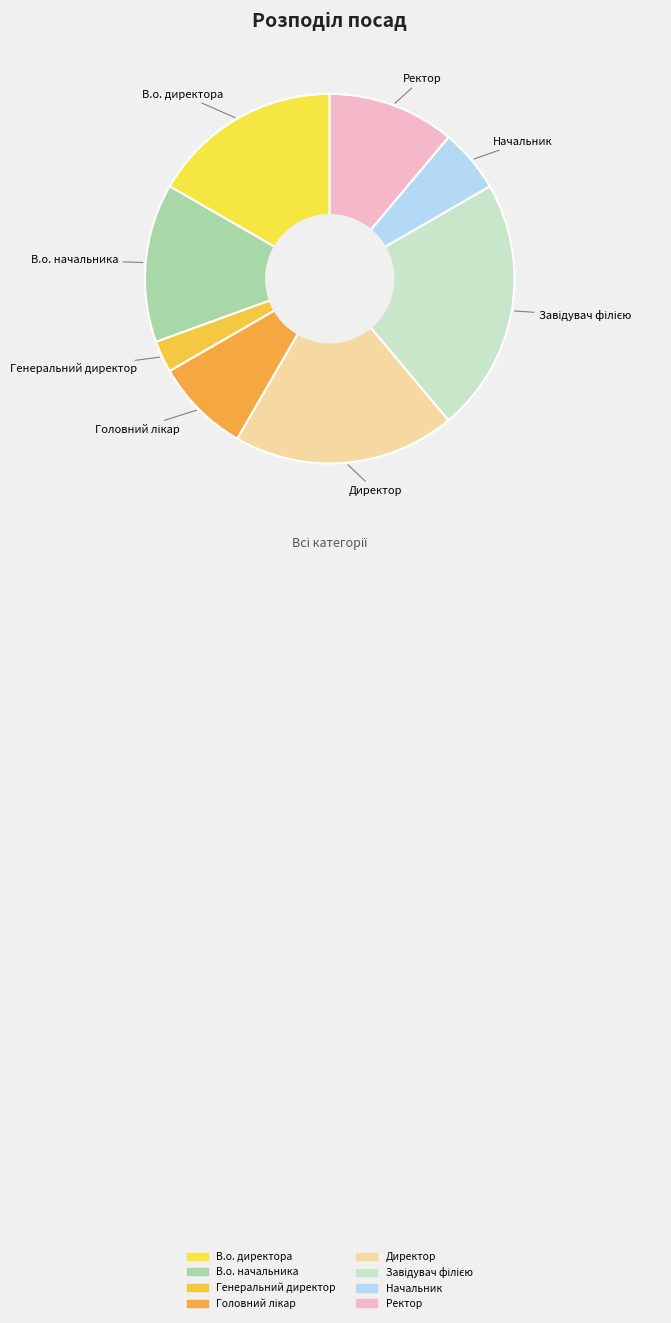

Count the number of slices in the pie.

8